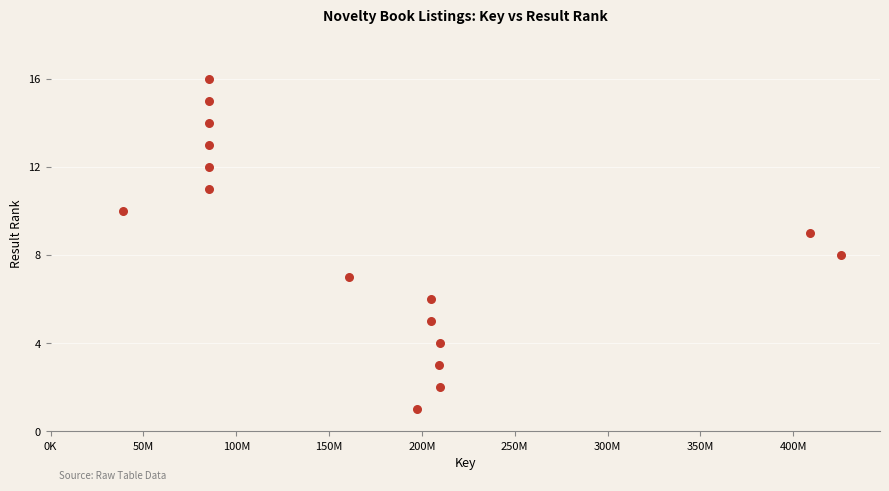

What is the range of Y values (max minus min)?

15